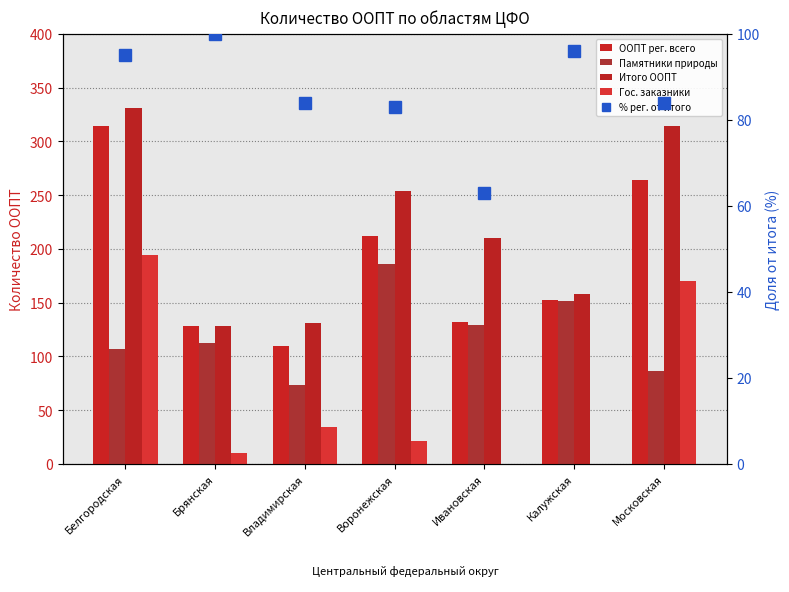

What are all the series names shown in the legend?

ООПТ рег. всего, Памятники природы, Итого ООПТ, Гос. заказники, % рег. от итого